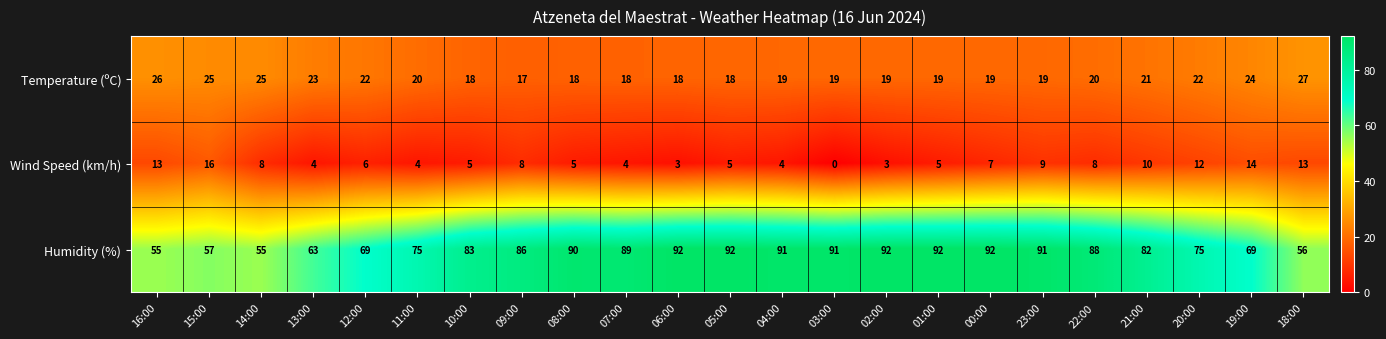

What is the sum of the Temperature (ºC) values at 03:00 and 18:00?

46